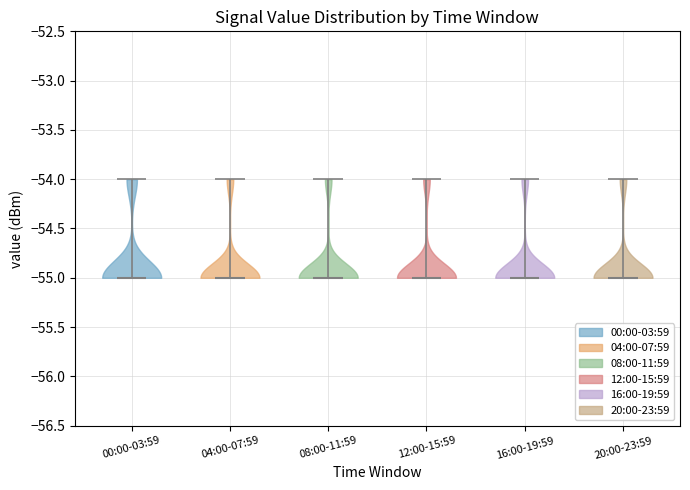

Reading left to right, read every violin against the y-axis: where its median line is, and the lowest and highest points it reaches. The values are not printed on the chart, so give them approximately, as read against the axis.

00:00-03:59: median line -55, lowest point -55, highest point -54
04:00-07:59: median line -55, lowest point -55, highest point -54
08:00-11:59: median line -55, lowest point -55, highest point -54
12:00-15:59: median line -55, lowest point -55, highest point -54
16:00-19:59: median line -55, lowest point -55, highest point -54
20:00-23:59: median line -55, lowest point -55, highest point -54